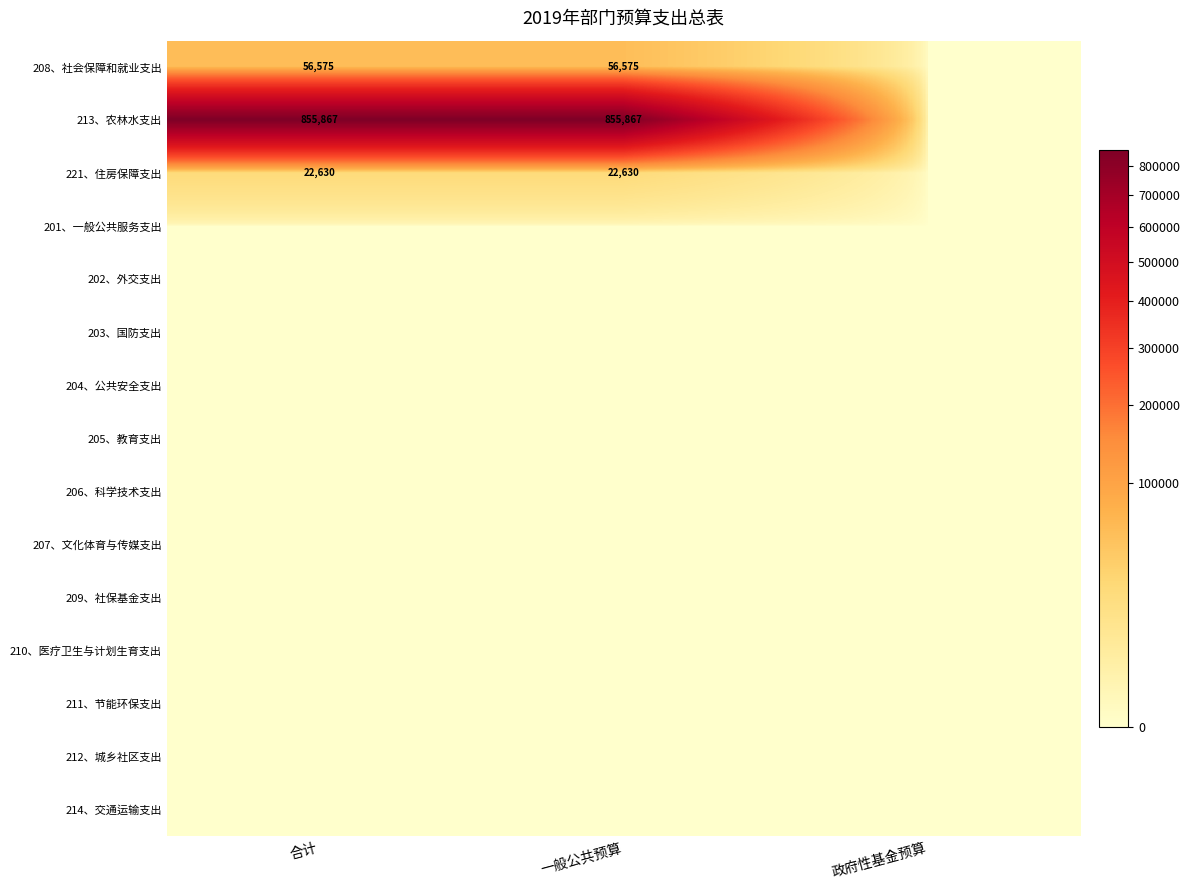

True or false: 213、农林水支出 has a value of 1524105 at 一般公共预算.

False